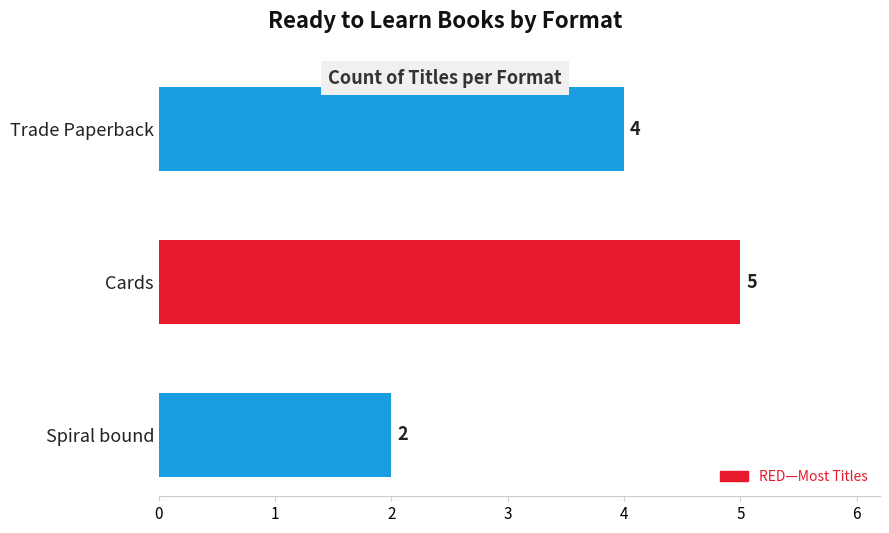

What is the difference between the maximum and minimum values?

3